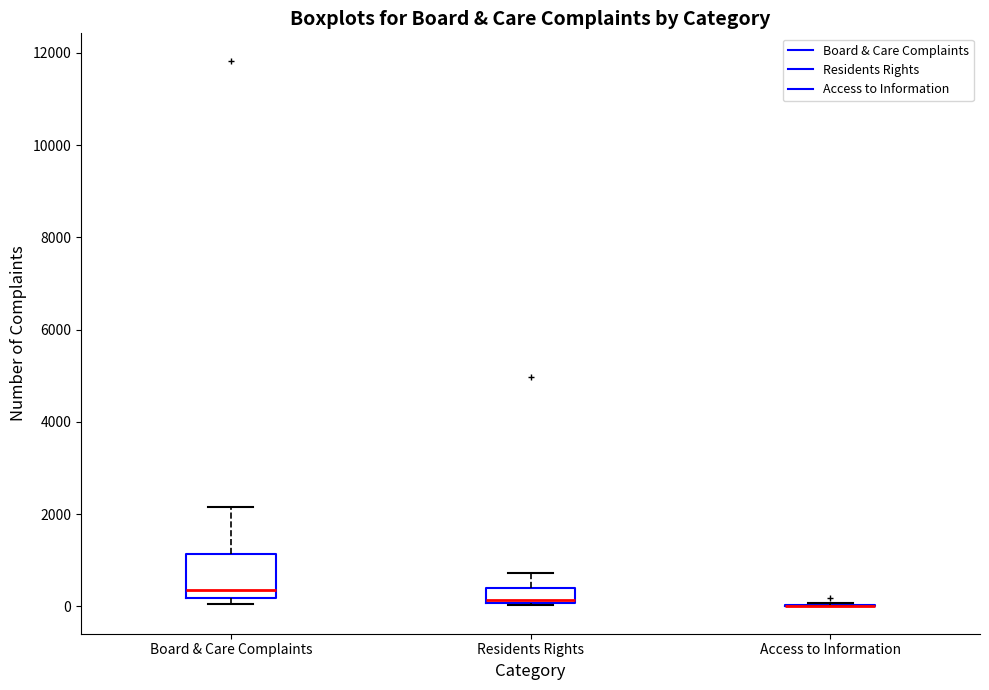

Where is the upper edge of the box for Board & Care Complaints on the y-axis? The values are not printed on the chart, so give them approximately, as read against the axis.

1200